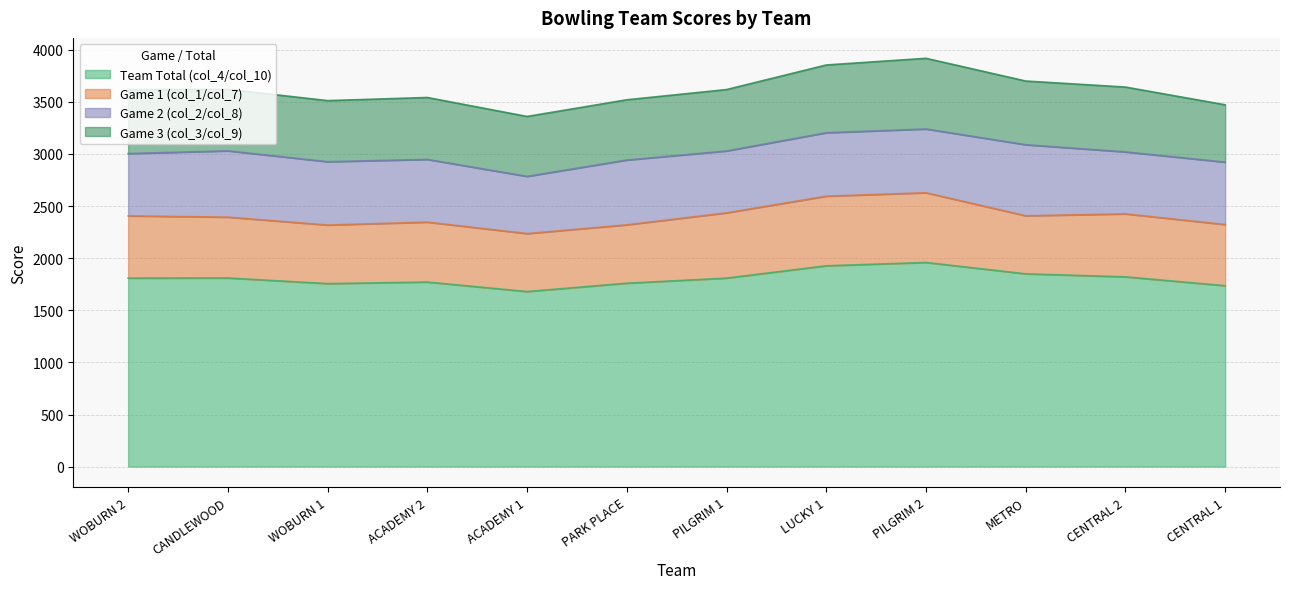

How many values in the Game 1 (col_1/col_7) series are below 587?

6